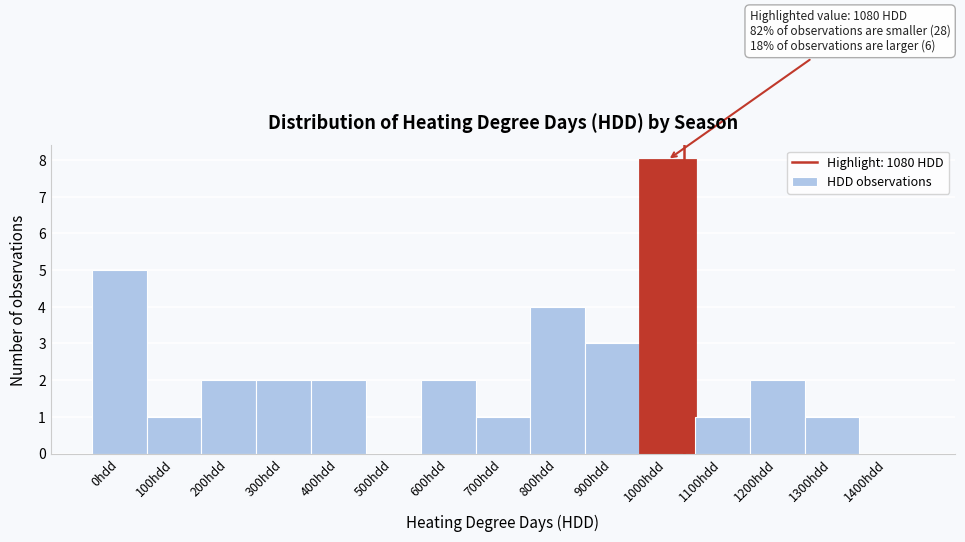

Reading left to right, what are all the values shown in this chart?

0hdd=5	100hdd=1	200hdd=2	300hdd=2	400hdd=2	500hdd=0	600hdd=2	700hdd=1	800hdd=4	900hdd=3	1000hdd=8	1100hdd=1	1200hdd=2	1300hdd=1	1400hdd=0